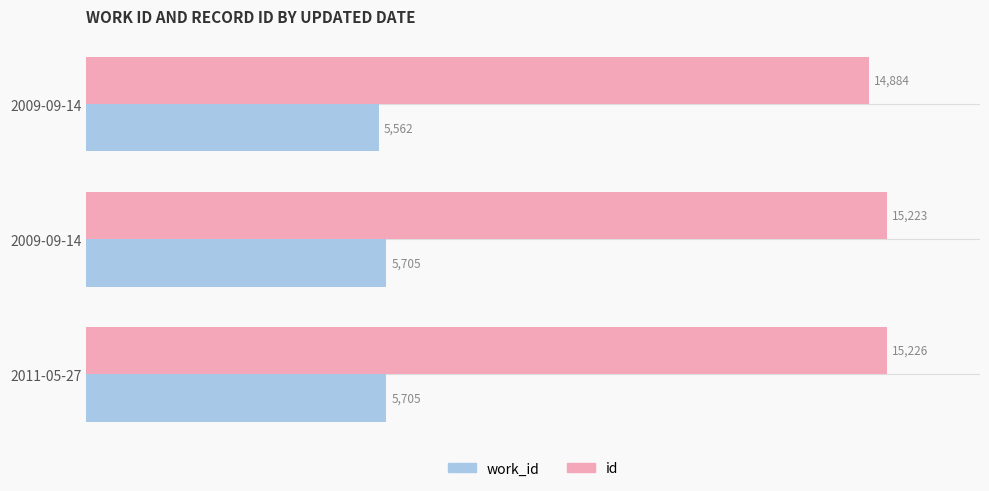

Reading left to right, extract all data points from this chart.

work_id: 5562	5705	5705
id: 14884	15223	15226